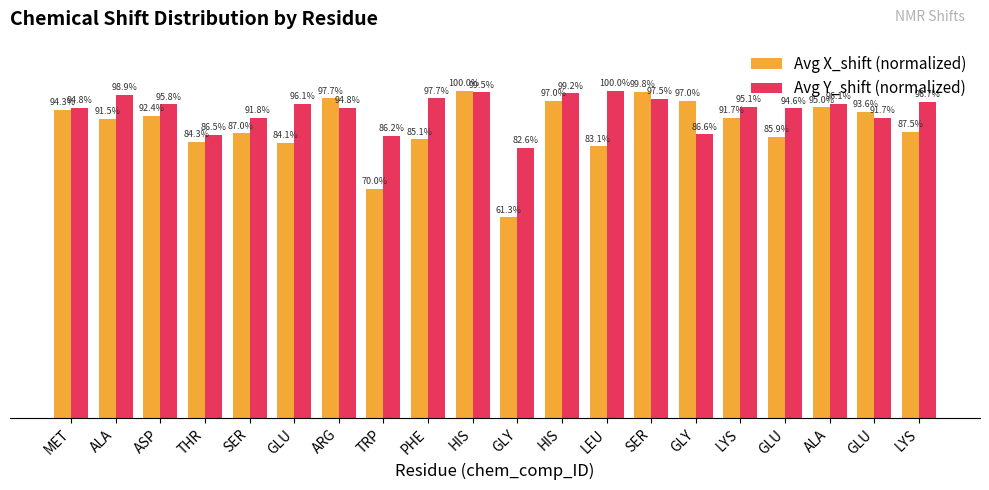

What are all the series names shown in the legend?

Avg X_shift (normalized), Avg Y_shift (normalized)